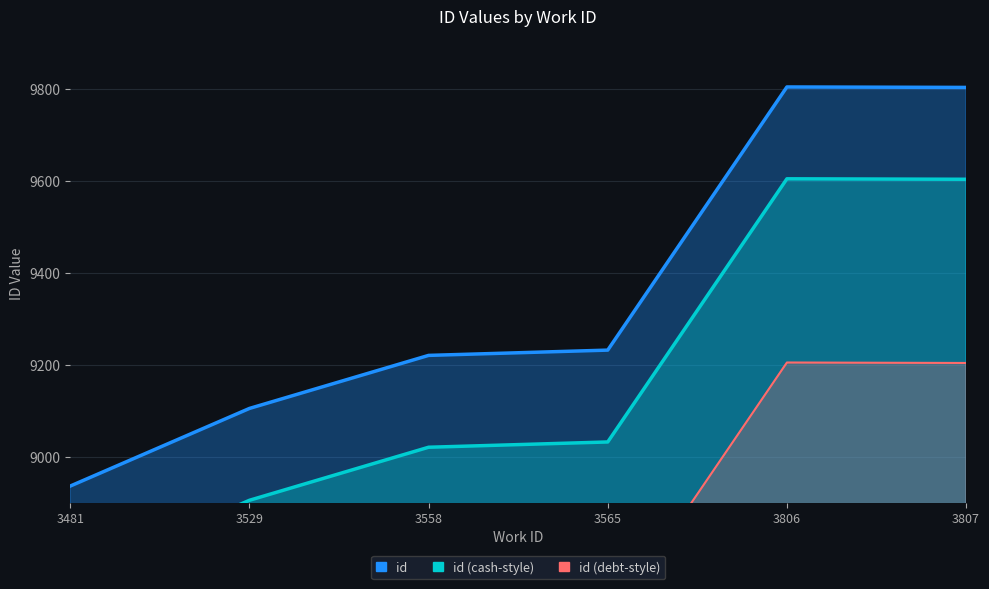

What is the minimum value shown in the chart?

8936